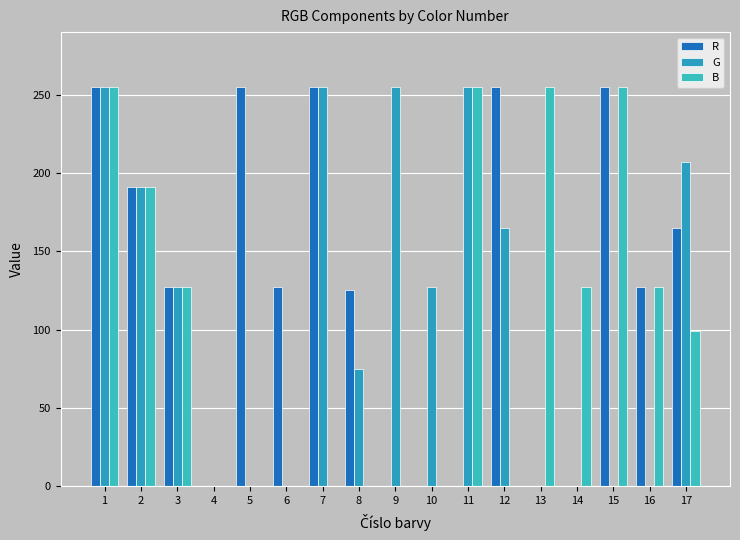

Is the value of R at 3 greater than the value of G at 11?

No